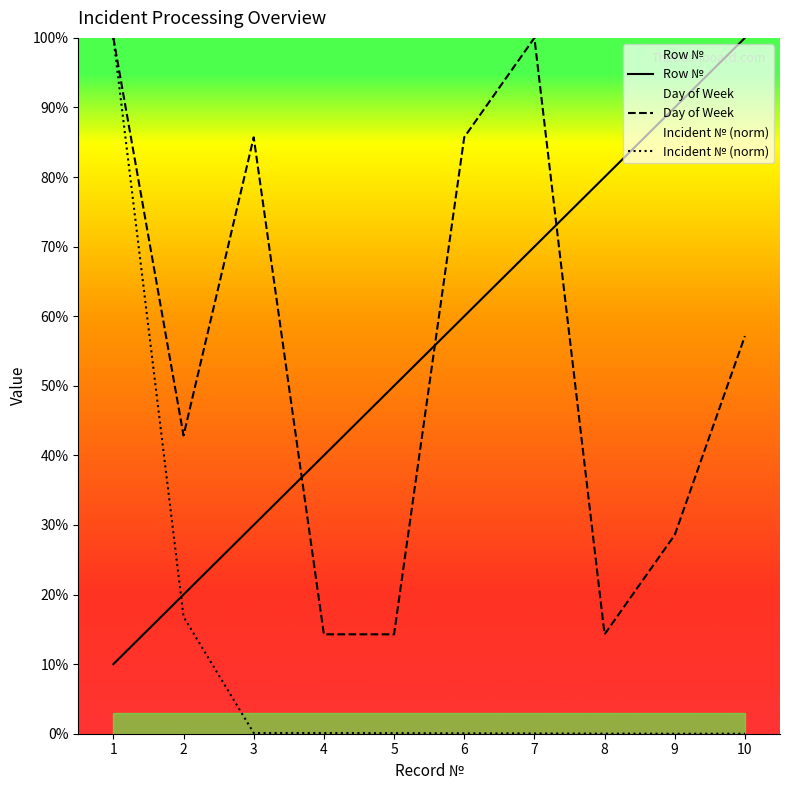

What is the average value of the Day of Week series?

54.3